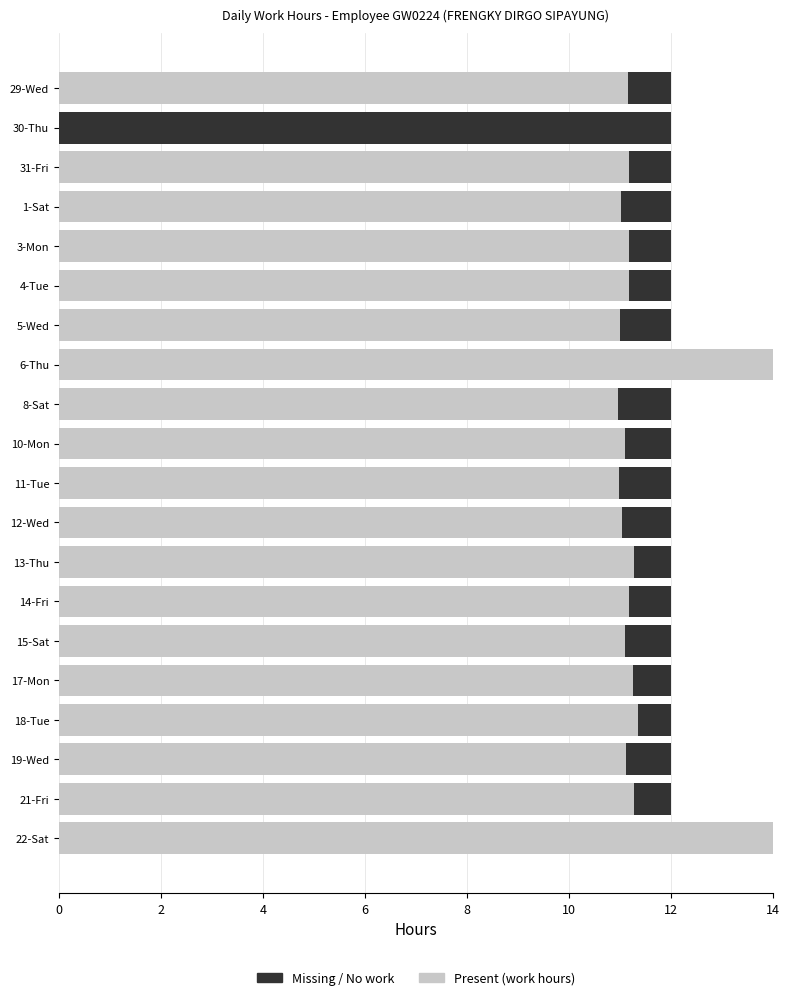

Rank the series at 3-Mon from lowest to highest value.

Missing, Present